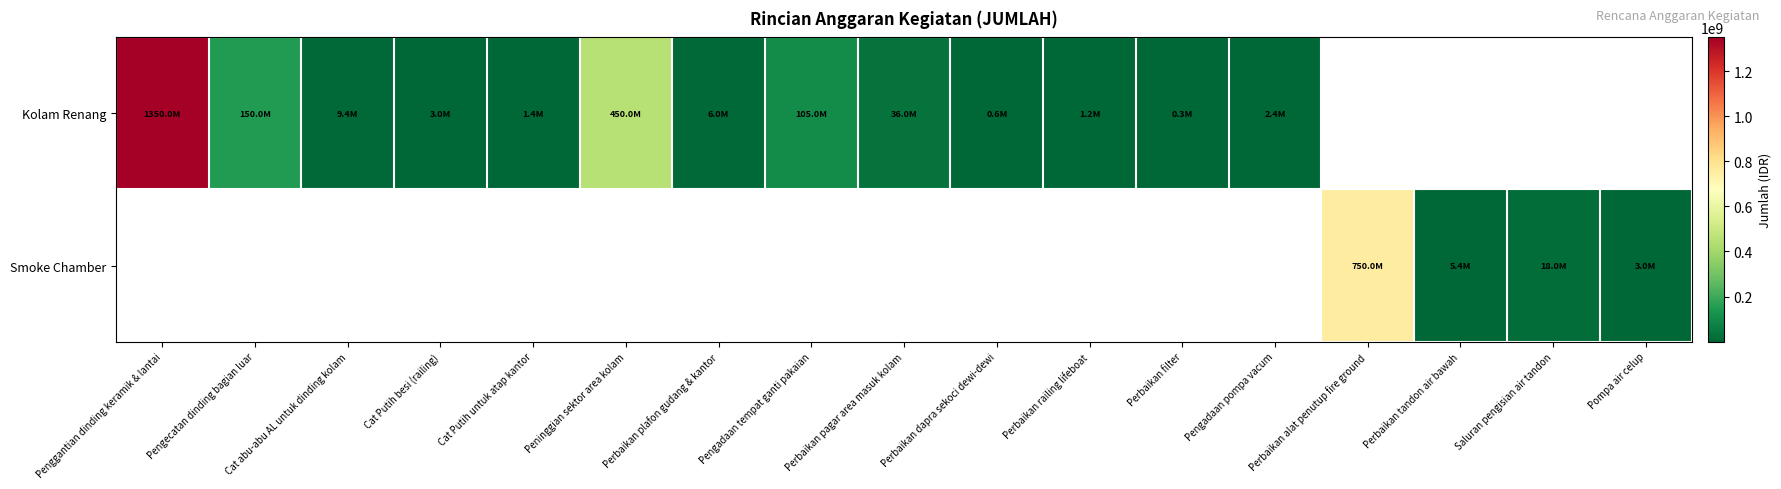

How many data points in Kolam Renang are less than 36000000?

8